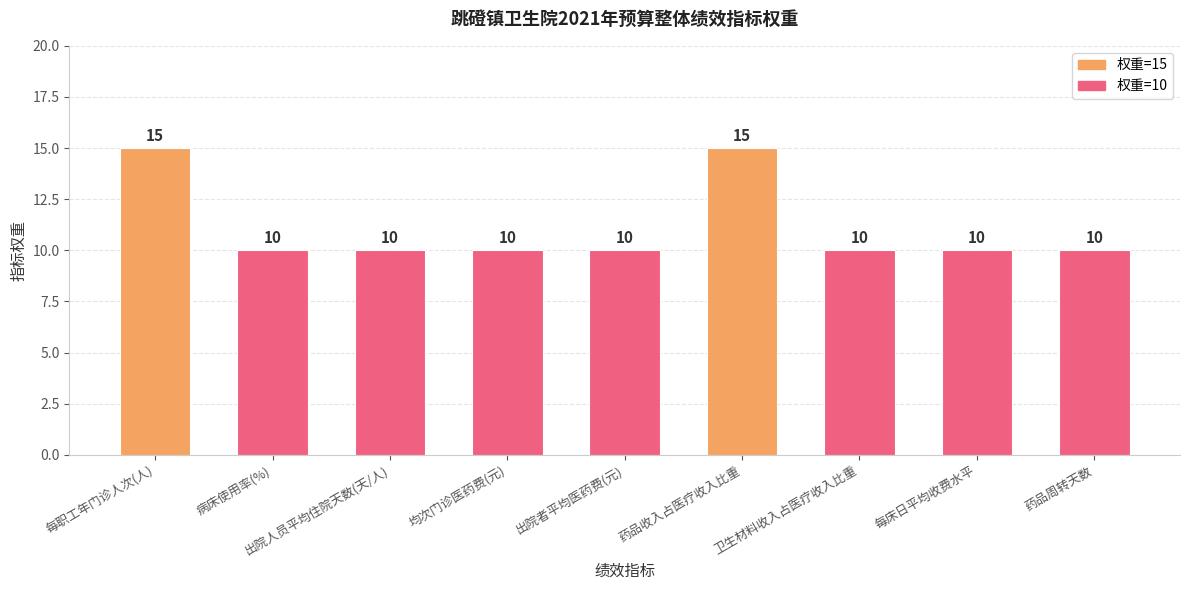

Does the chart contain any negative values?

No